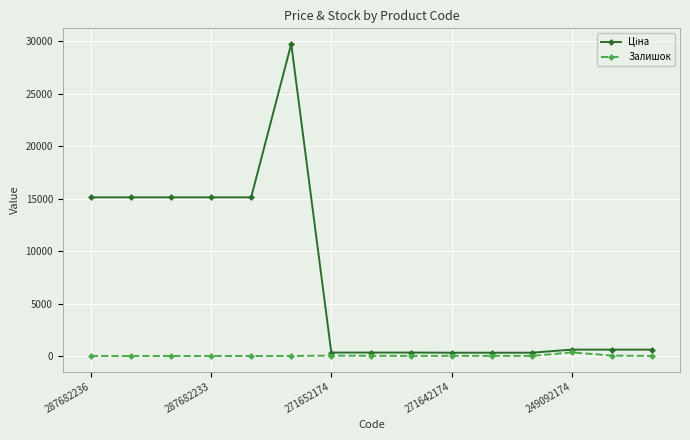

True or false: Залишок and Ціна intersect in this chart.

False